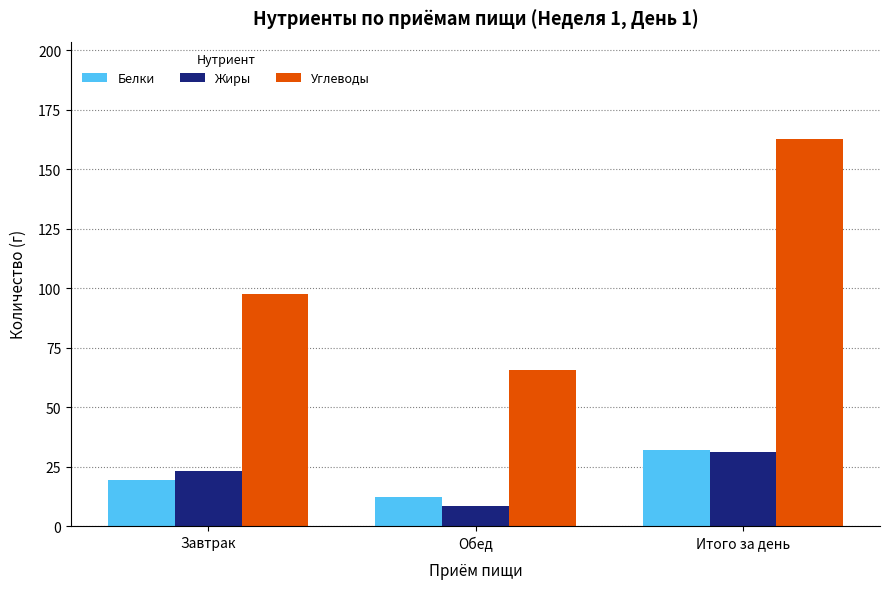

How many distinct data groups are displayed?

3